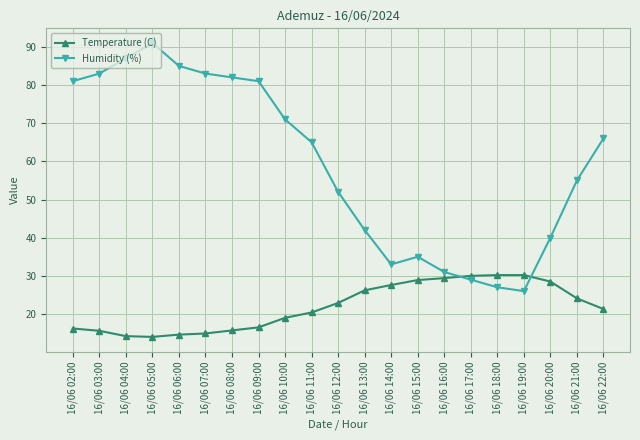

What is the difference between the second highest and second lowest values in the Humidity (%) series?

60.0